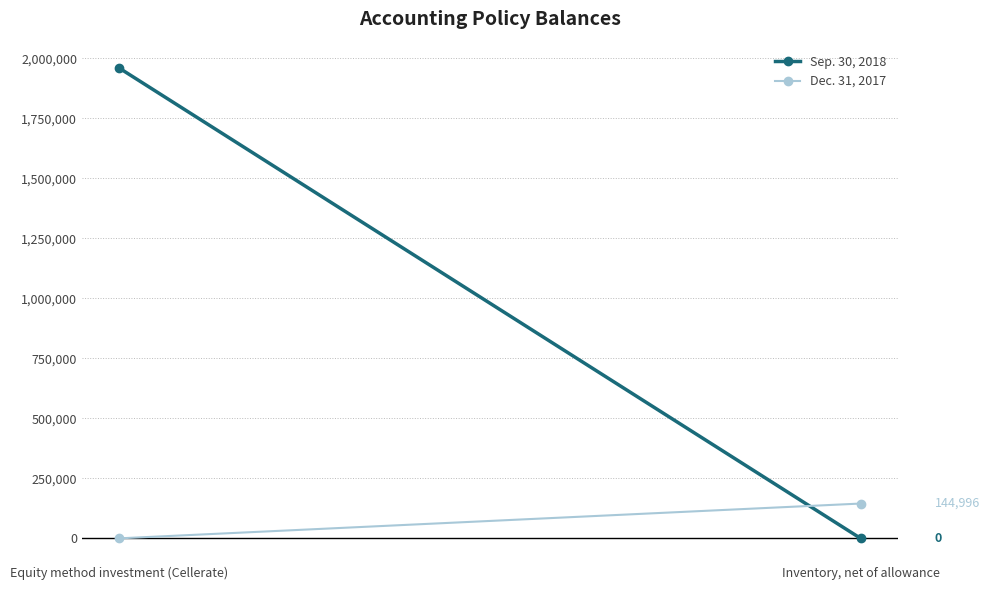

What is the label of the 2nd point from the right?

Equity method investment (Cellerate)